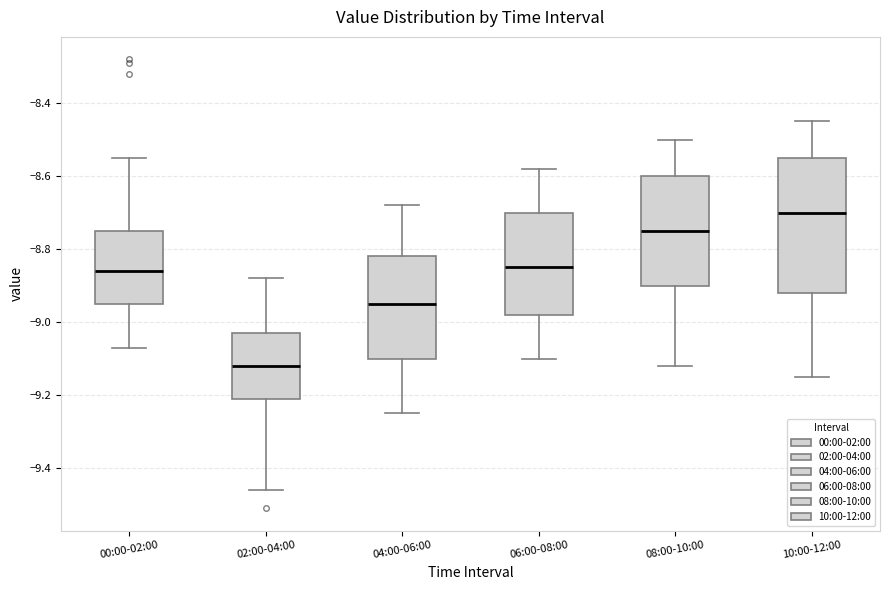

Where does the lower whisker of the box for 02:00-04:00 end on the y-axis? The values are not printed on the chart, so give them approximately, as read against the axis.

-9.46